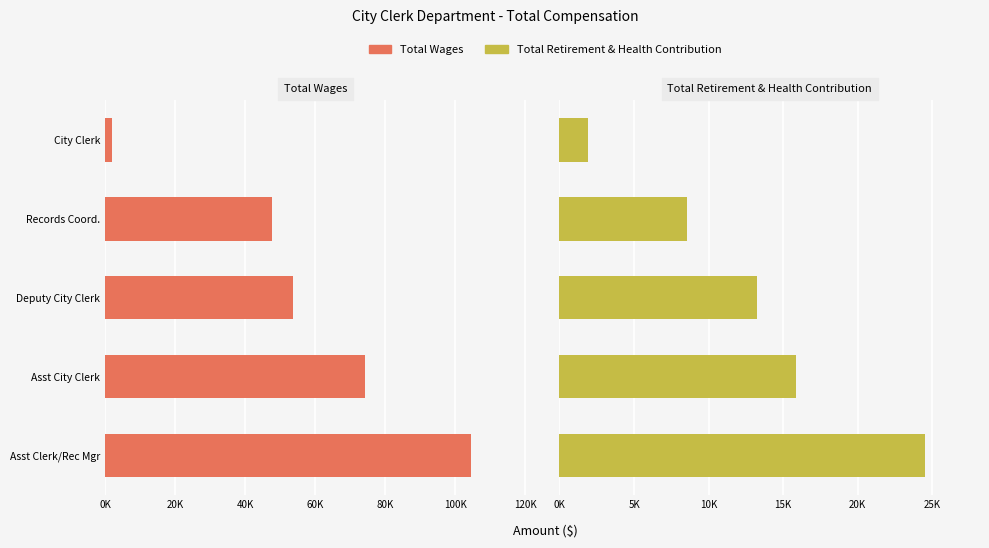

Rank the series by their maximum value, from lowest to highest.

Total Retirement & Health Contribution, Total Wages